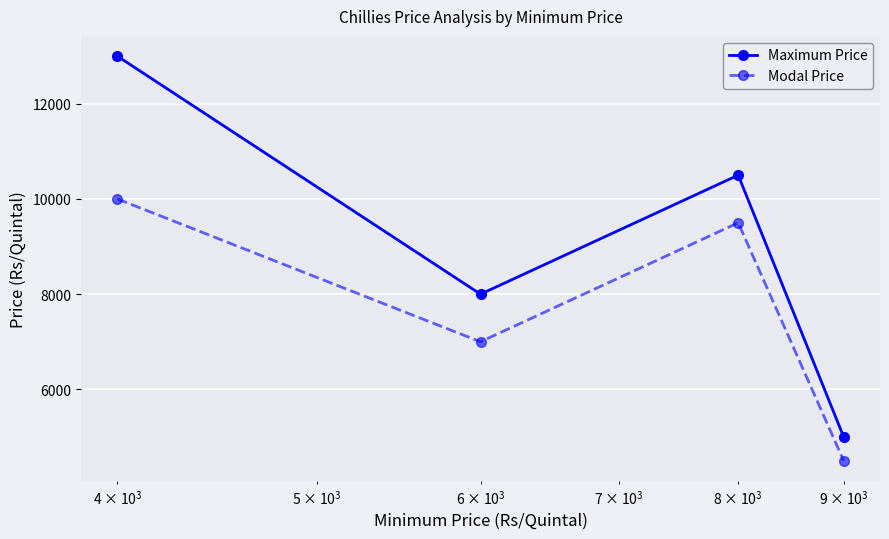

Which series has the largest total across all categories?

Maximum Price